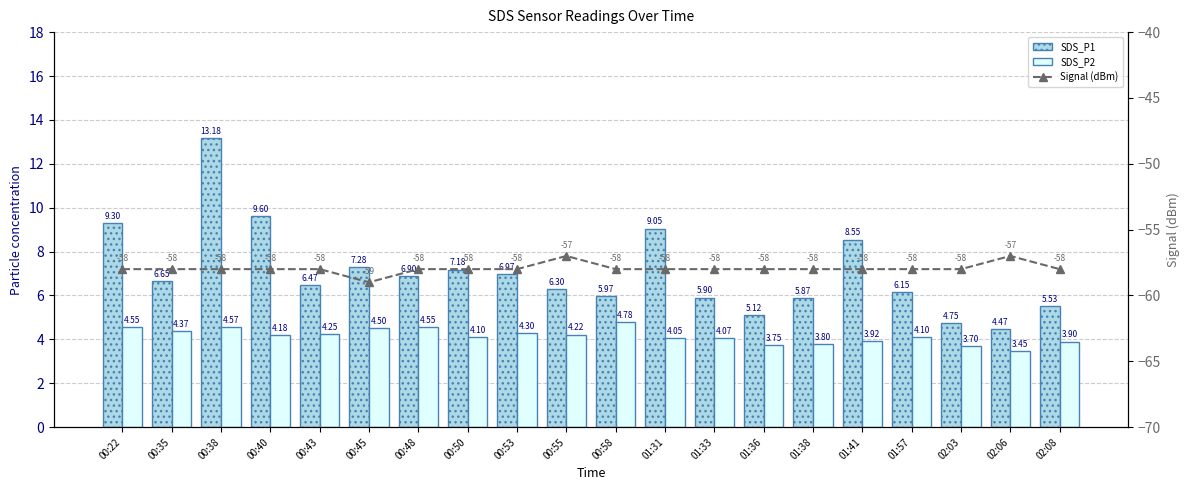

What is the difference between the maximum and second lowest values in the Signal (dBm) series?

1.0